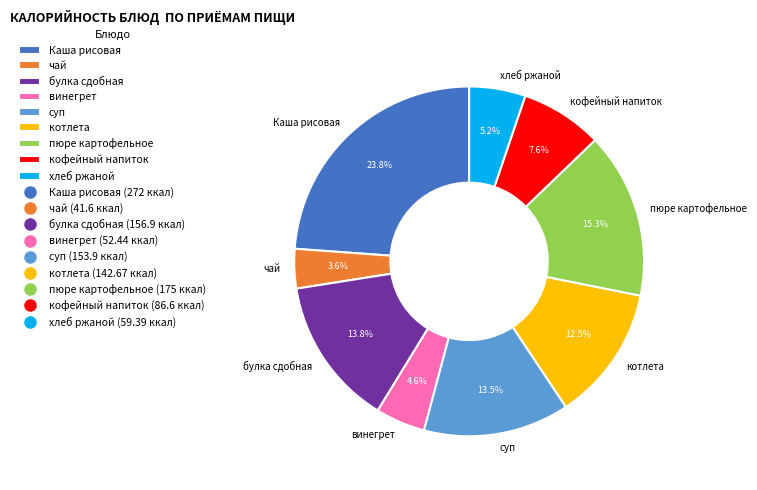

To the nearest percent, what is the difference between the чай and винегрет slice percentages?

1%